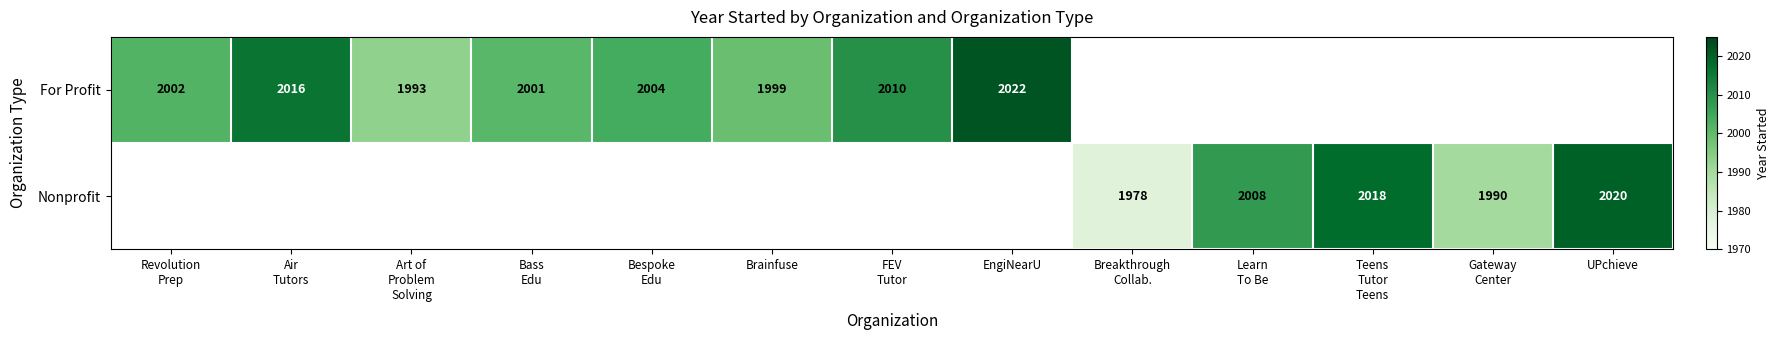

True or false: For Profit has a value of 1217.4 at Revolution Prep.

False